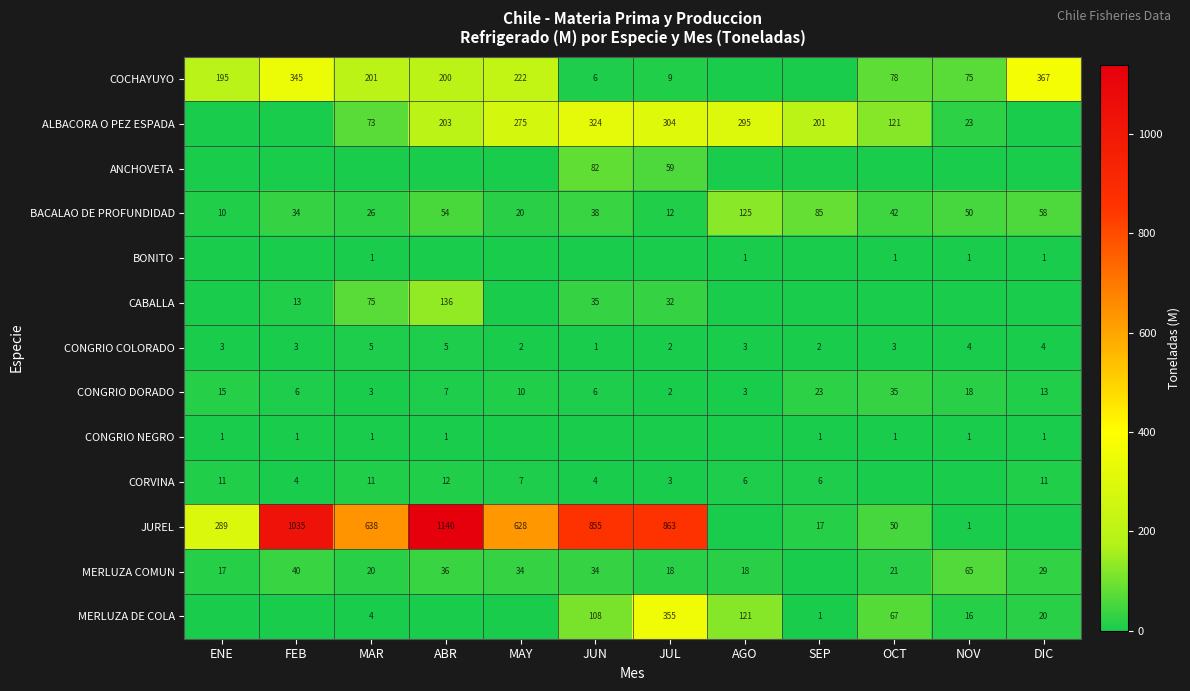

The value of BONITO at NOV is 1. True or false?

True